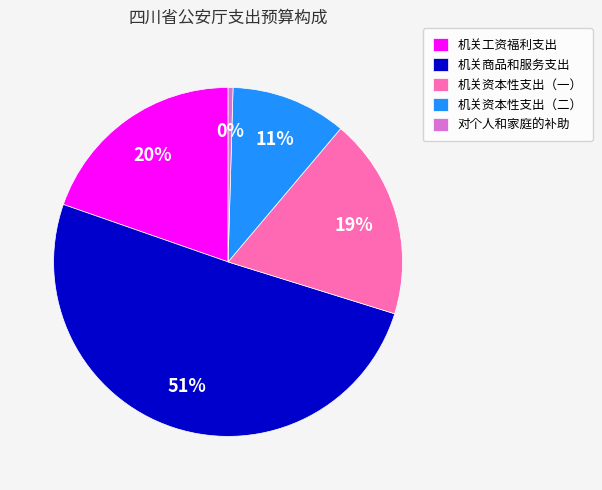

How many slices are in this pie chart?

5